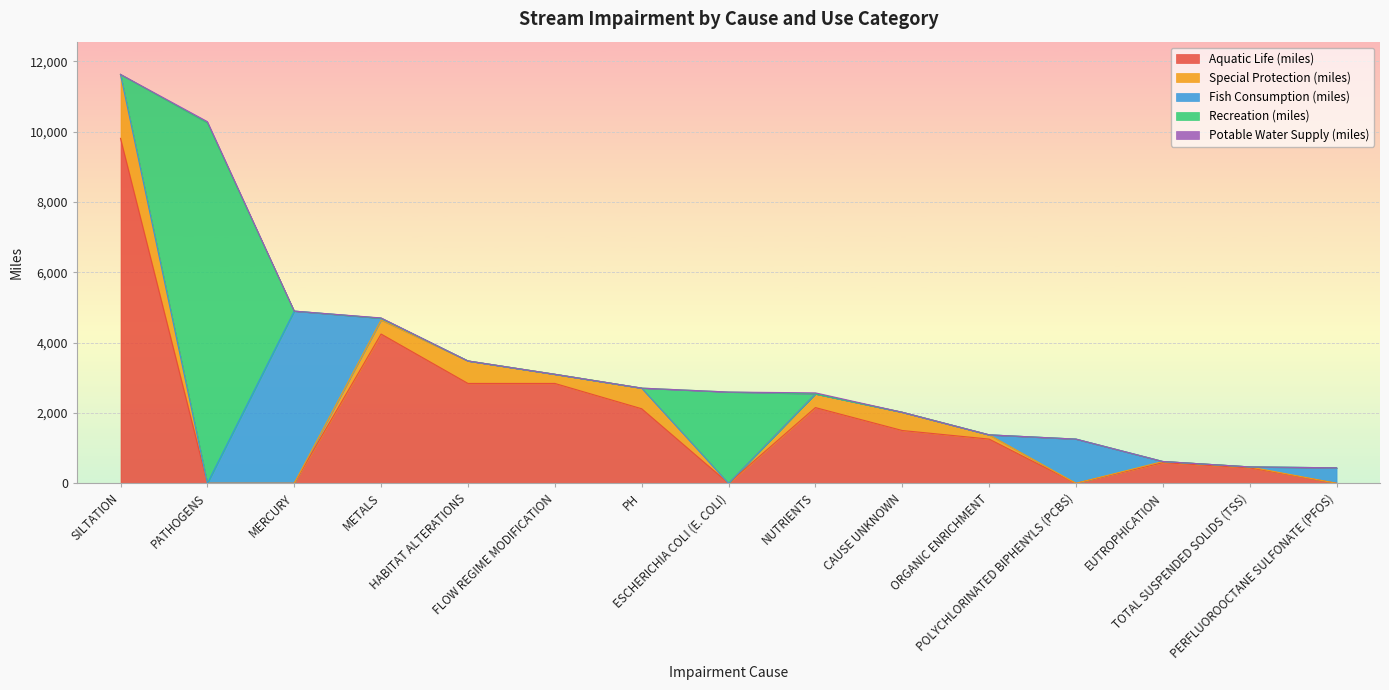

At which category is the sum across all series the highest?

SILTATION